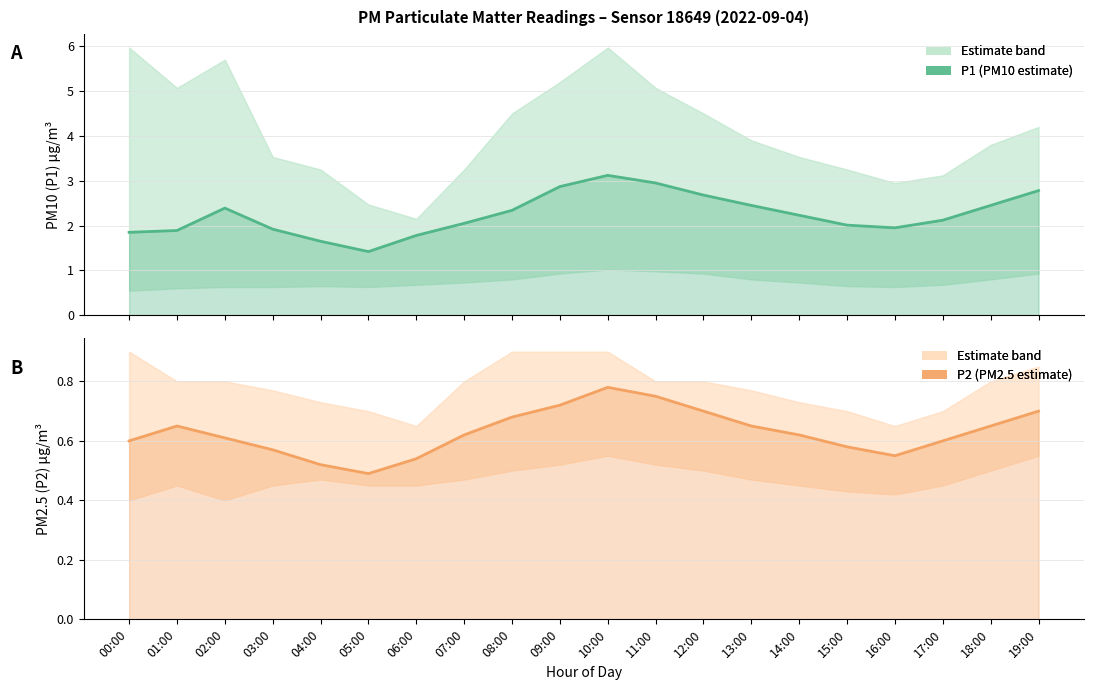

Reading left to right, what are all the values shown in this chart?

P1 (PM10): 1.9	1.9	2.4	1.9	1.6	1.4	1.8	2.0	2.3	2.9	3.1	3.0	2.7	2.5	2.2	2.0	1.9	2.1	2.5	2.8
P2 (PM2.5): 0.6	0.7	0.6	0.6	0.5	0.5	0.5	0.6	0.7	0.7	0.8	0.8	0.7	0.7	0.6	0.6	0.6	0.6	0.7	0.7